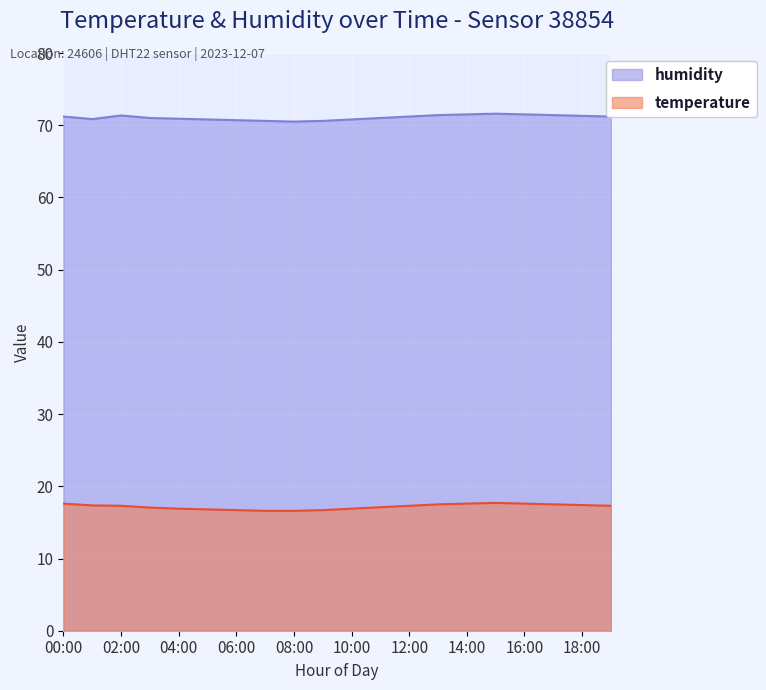

Reading right to left, what are all the values shown in this chart?

humidity: 19:00=71.2	18:00=71.3	17:00=71.4	16:00=71.5	15:00=71.6	14:00=71.5	13:00=71.4	12:00=71.2	11:00=71.0	10:00=70.8	09:00=70.6	08:00=70.5	07:00=70.6	06:00=70.7	05:00=70.8	04:00=70.9	03:00=71.0	02:00=71.3	01:00=70.8	00:00=71.2
temperature: 19:00=17.3	18:00=17.4	17:00=17.5	16:00=17.6	15:00=17.7	14:00=17.6	13:00=17.5	12:00=17.3	11:00=17.1	10:00=16.9	09:00=16.7	08:00=16.6	07:00=16.6	06:00=16.7	05:00=16.8	04:00=16.9	03:00=17.1	02:00=17.3	01:00=17.4	00:00=17.6